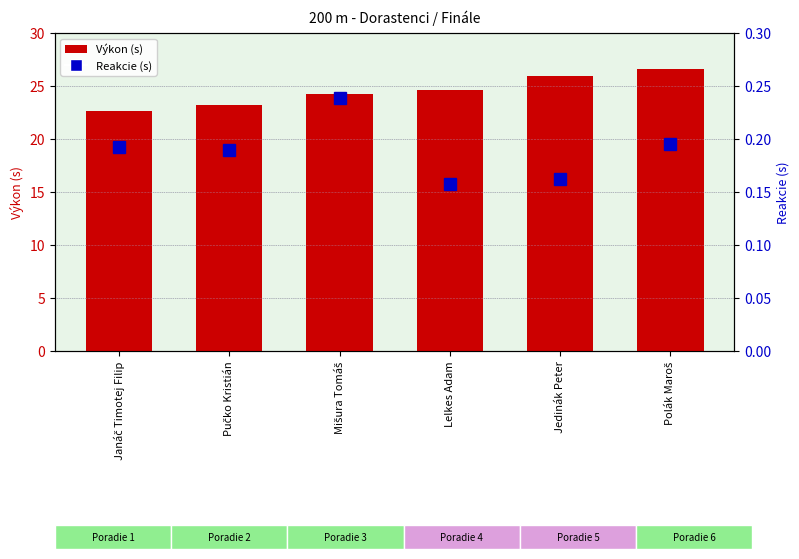

Count the Reakcie (s) values in the range 0 to 1.

6